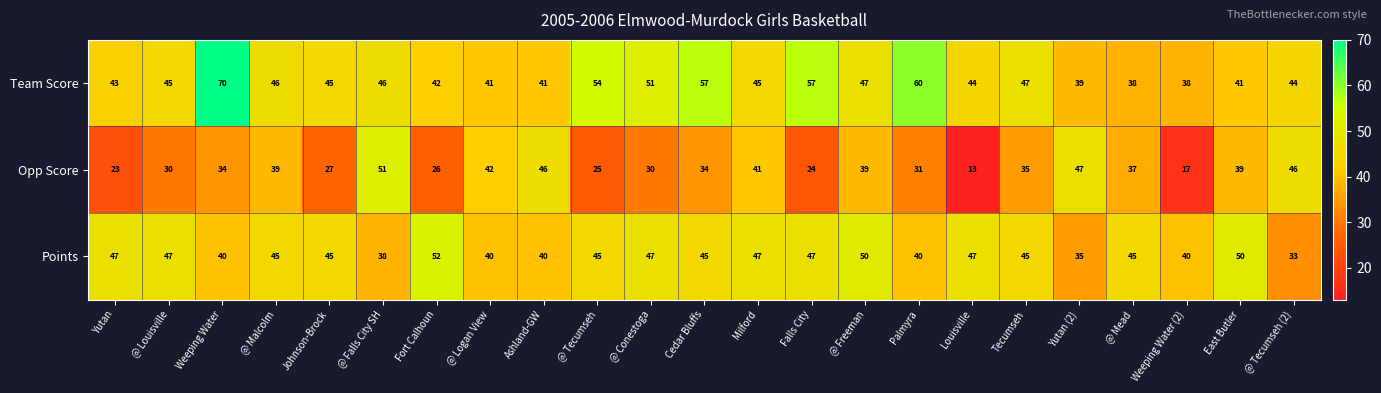

What is the total value across all series at Weeping Water?

144